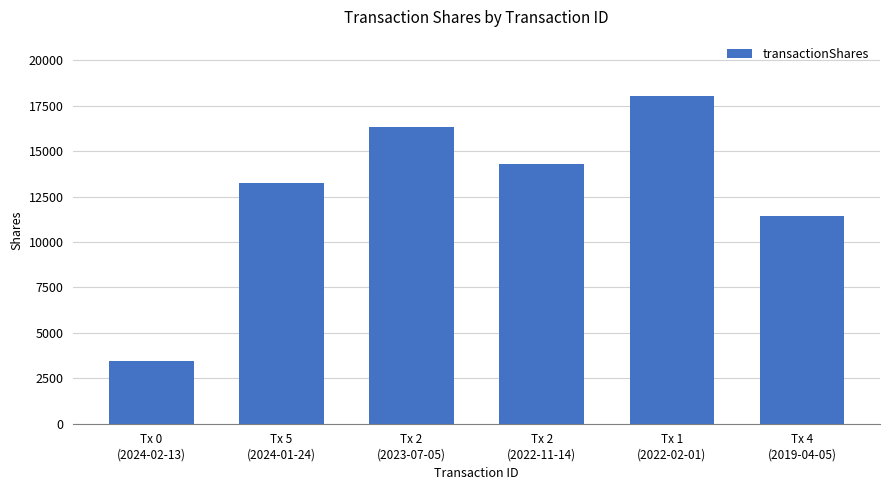

What value does the data have at Tx 2
(2022-11-14), to the nearest 10?

14320